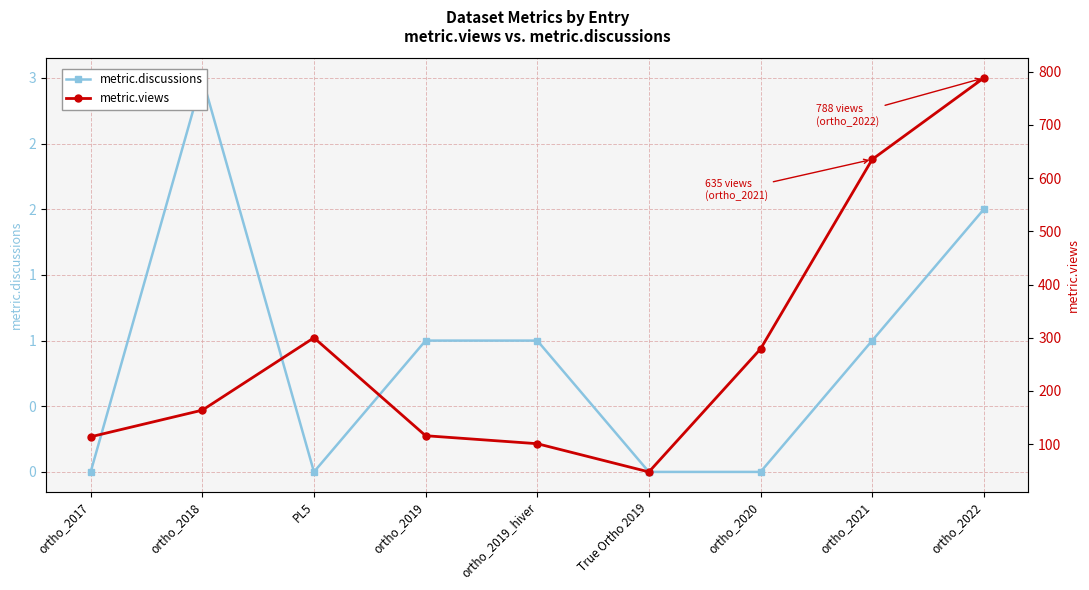

Which series has the largest range (max minus min)?

metric.views